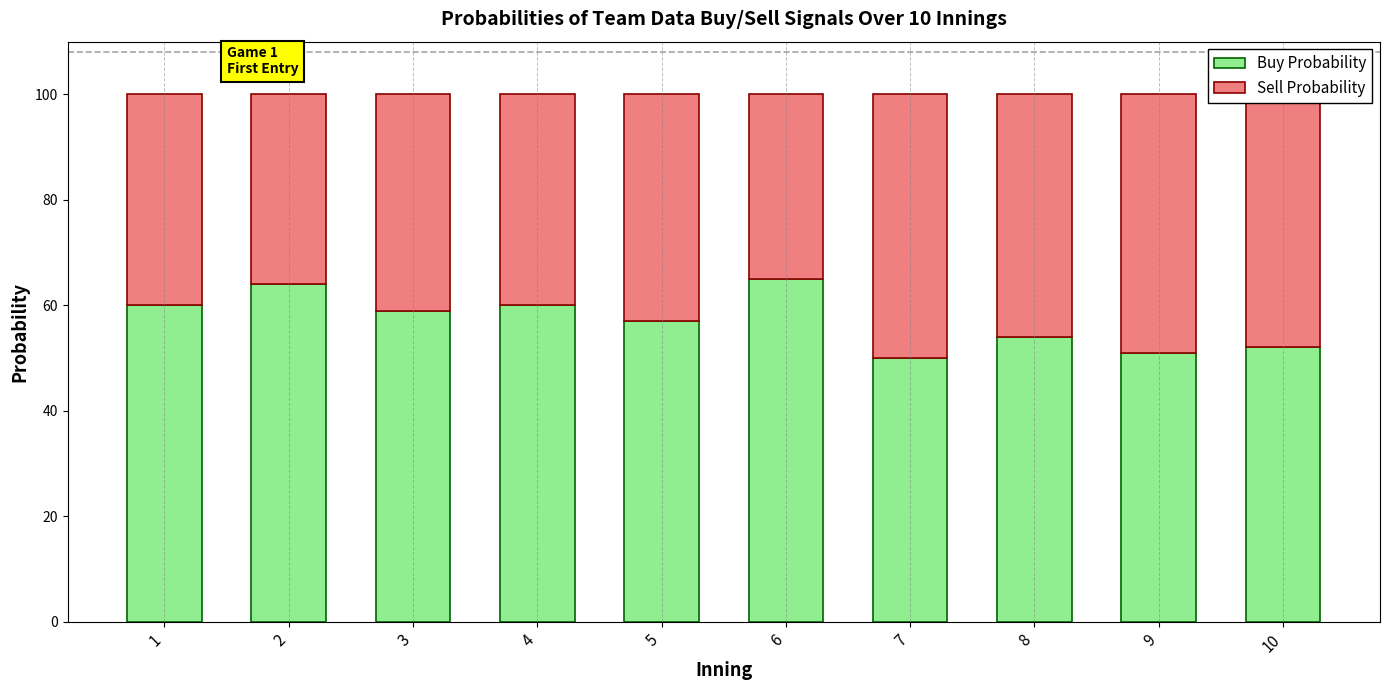

What is the difference between the maximum and minimum values in the Buy Probability series?

15